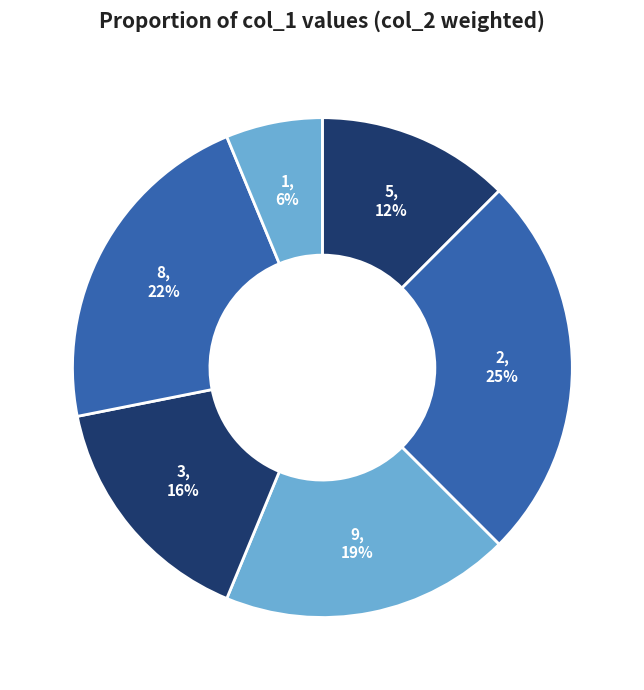

To the nearest percent, what percentage of the pie is 8?

22%